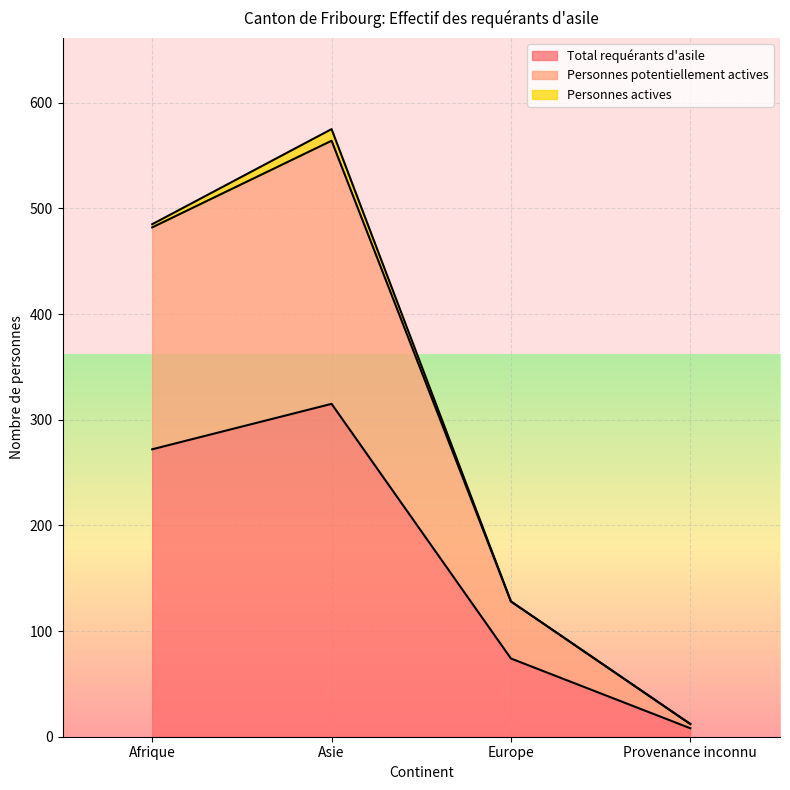

At how many categories does at least one series exceed 282?

2